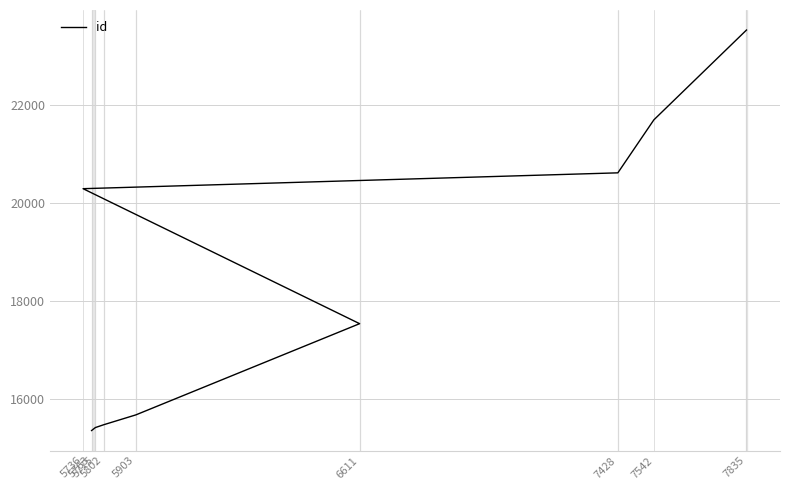

Where does the data first go above 17535?

5736